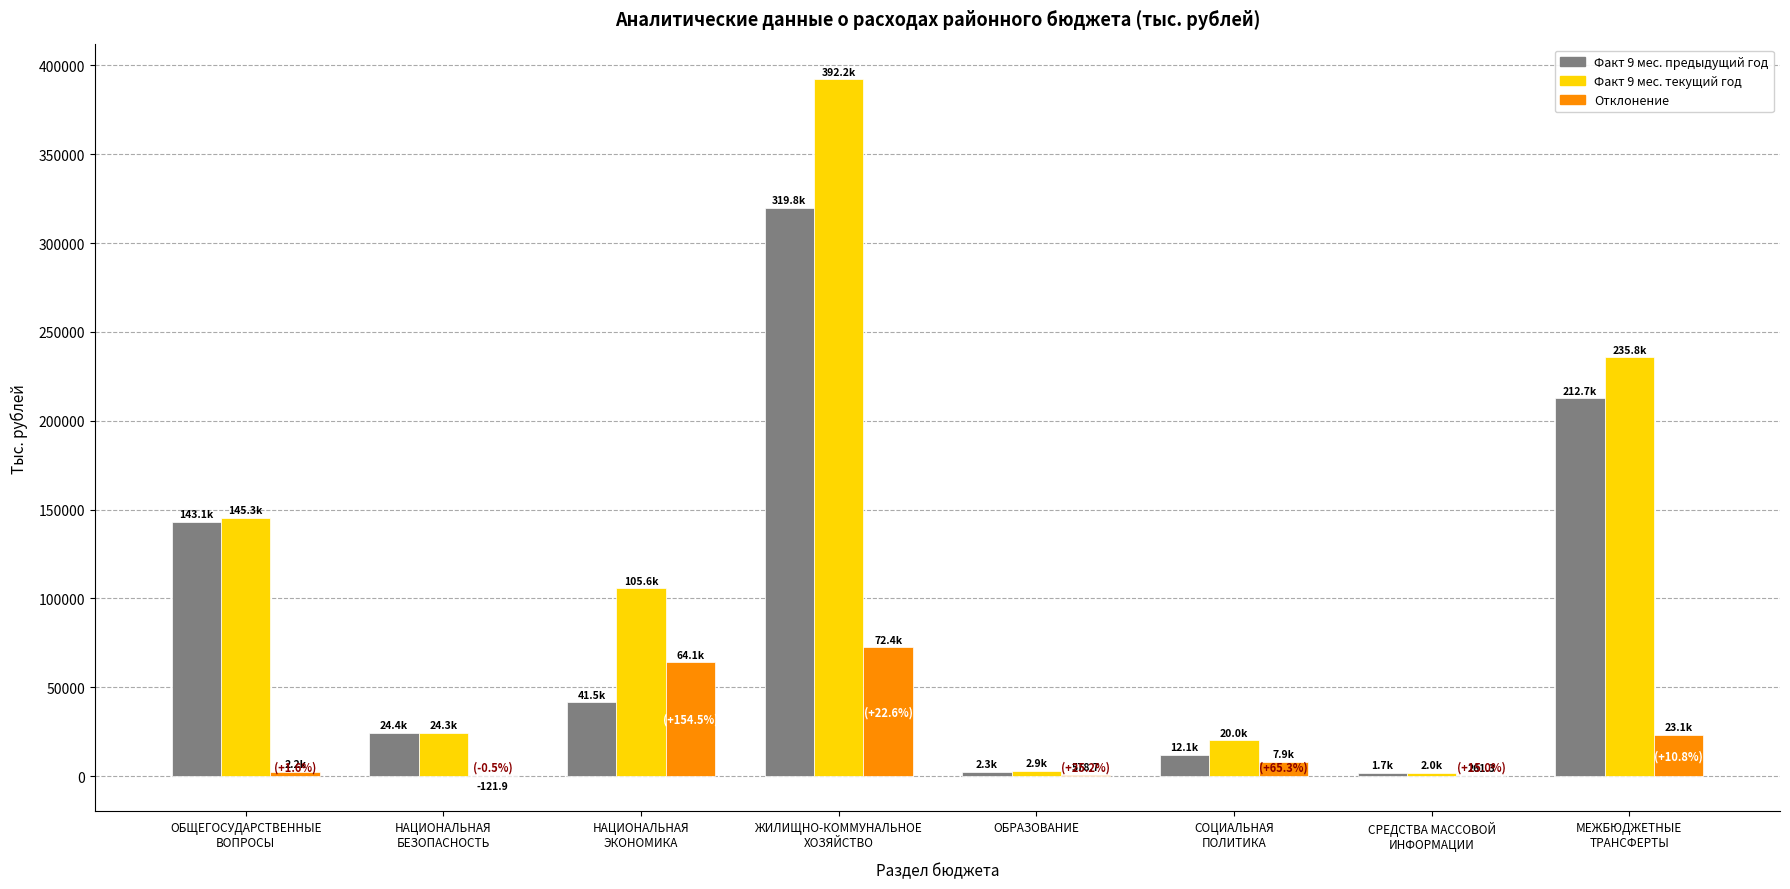

At which label does Факт 9 мес. предыдущий год reach its peak?

ЖИЛИЩНО-КОММУНАЛЬНОЕ
ХОЗЯЙСТВО